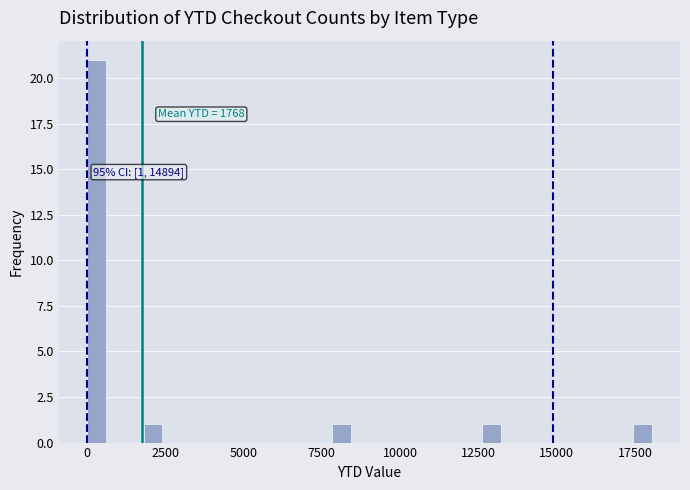

Around what value on the x-axis is the tallest bar? Give the approximate position of its centre, as read against the axis.

500